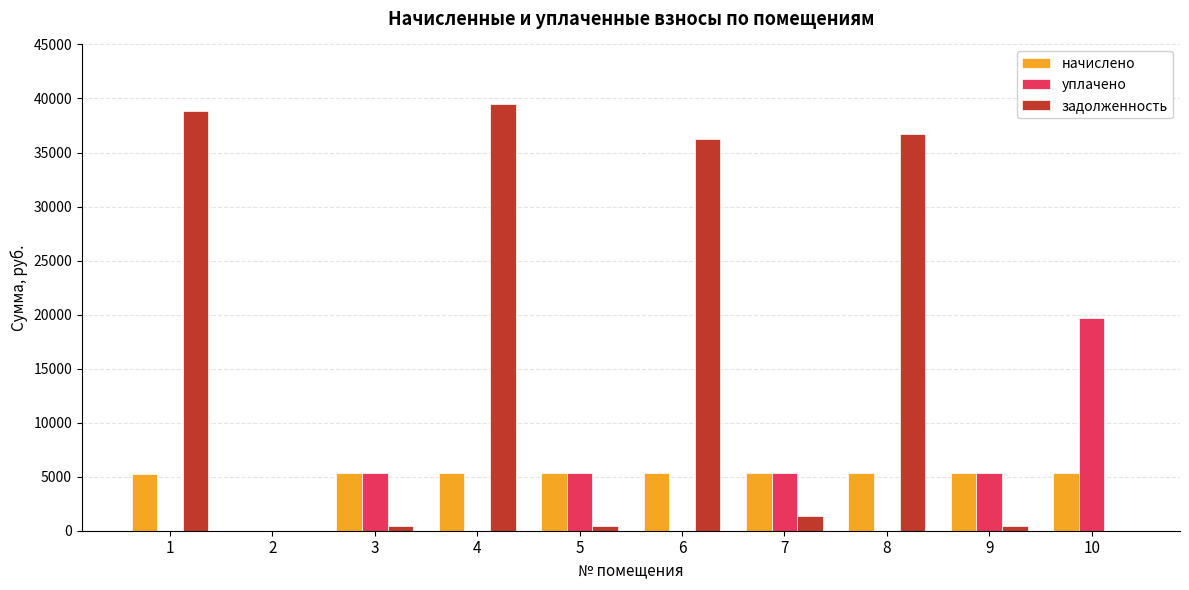

True or false: уплачено has a value of -6843.9 at 2.

False